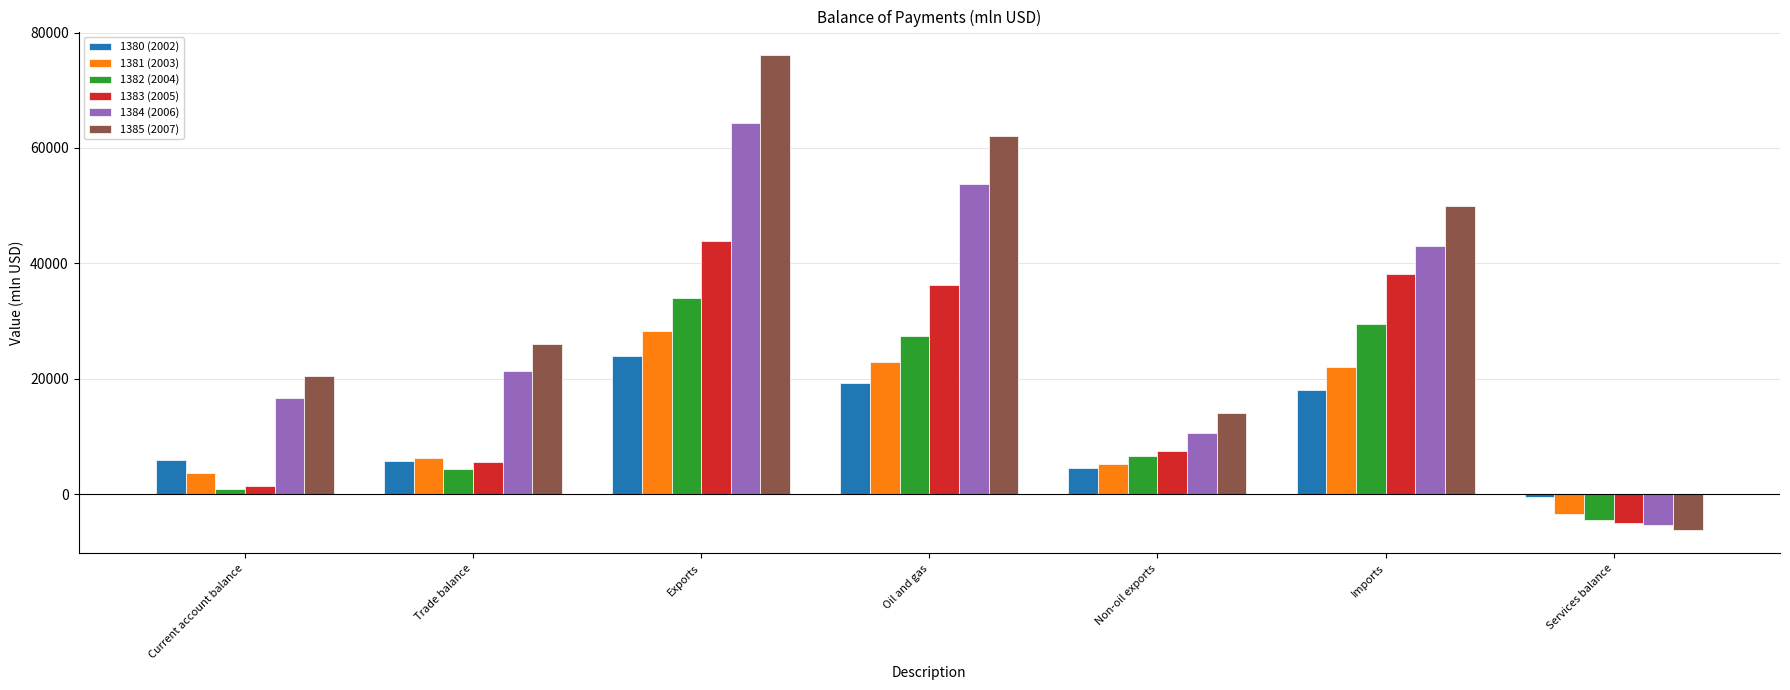

Is it true that 1384 (2006) equals 13152 at Trade balance?

False